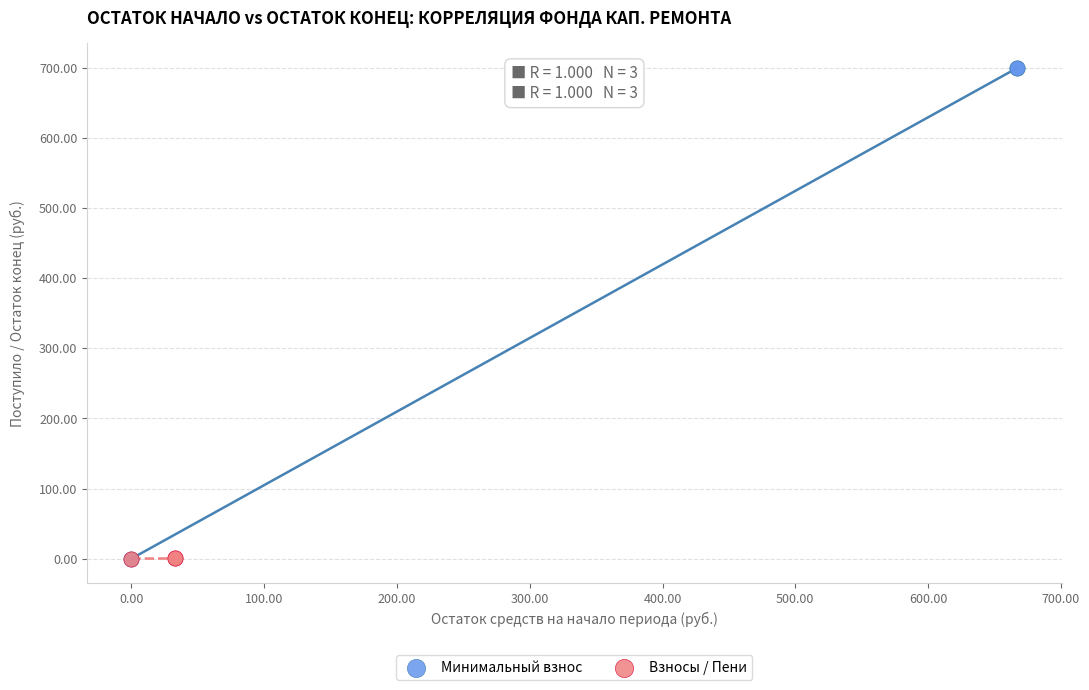

Which series has the widest spread of Y values?

Минимальный взнос